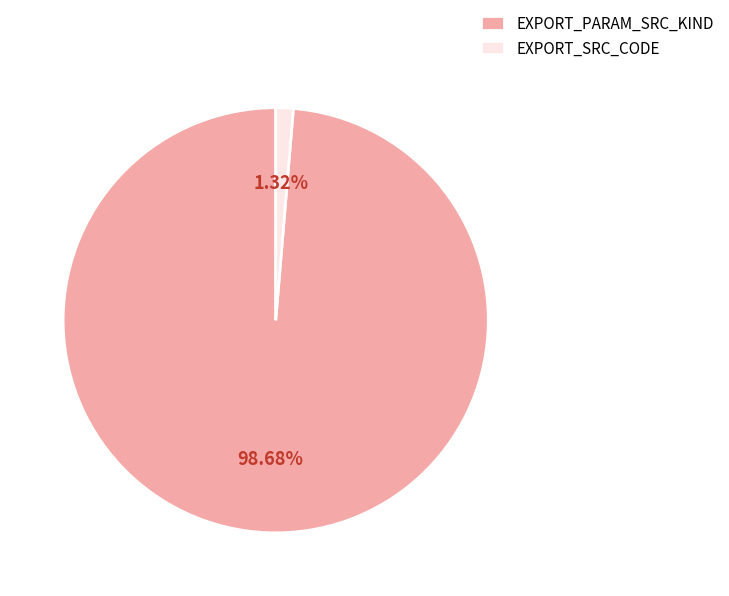

To the nearest percent, what portion does EXPORT_PARAM_SRC_KIND represent?

99%